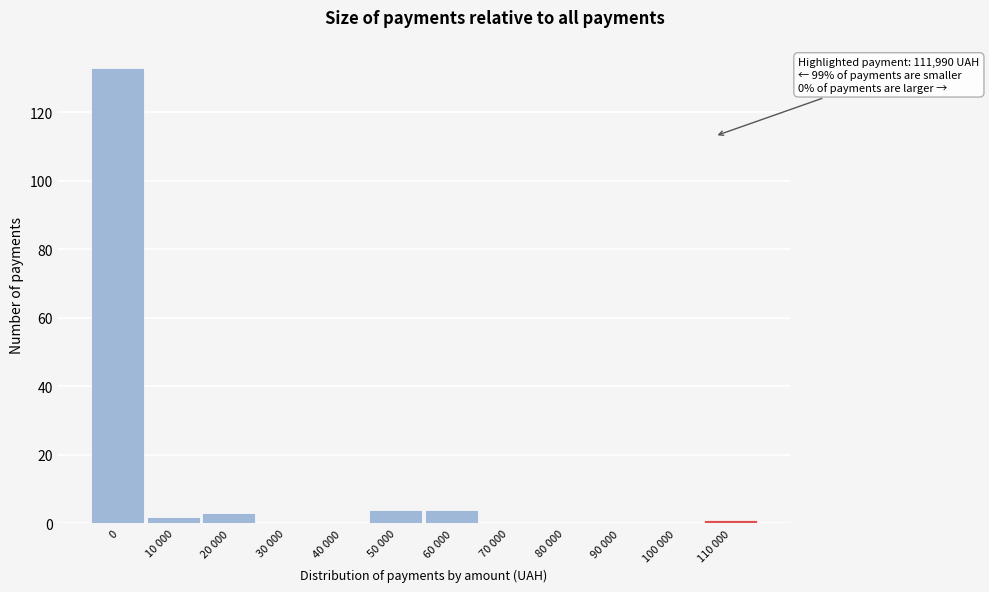

Reading left to right, list all the values displayed in this chart.

0=133	10 000=2	20 000=3	30 000=0	40 000=0	50 000=4	60 000=4	70 000=0	80 000=0	90 000=0	100 000=0	110 000=1